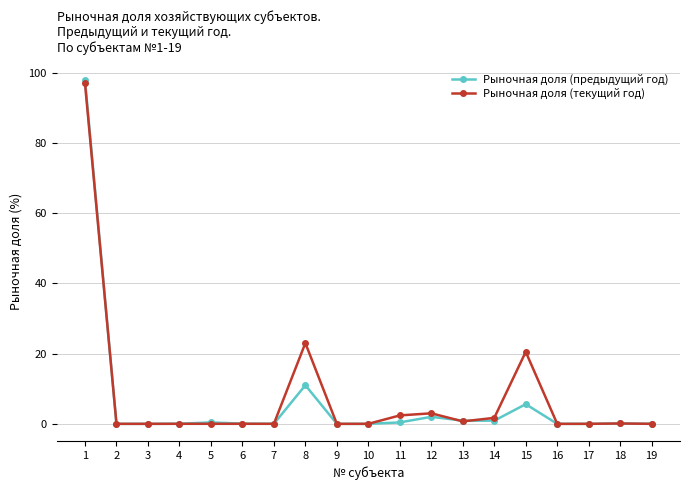

How many lines are shown in the chart?

2